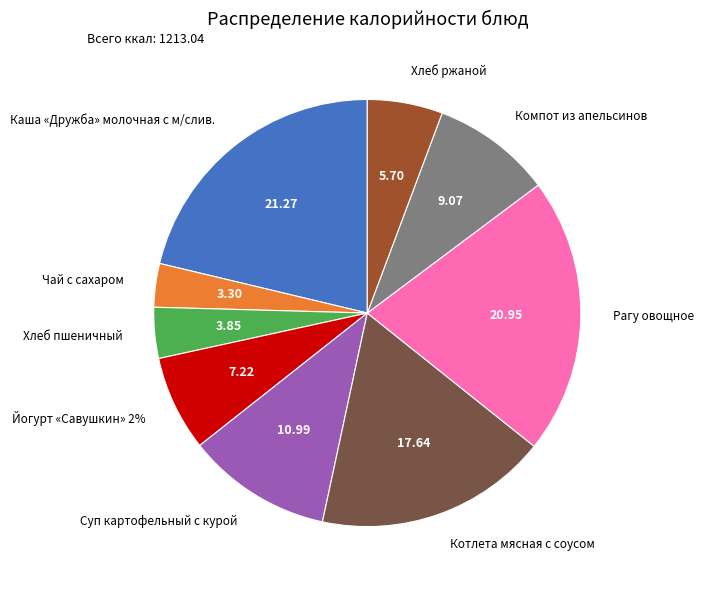

Rank the categories by value from lowest to highest.

Чай с сахаром, Хлеб пшеничный, Хлеб ржаной, Йогурт «Савушкин» 2%, Компот из апельсинов, Суп картофельный с курой, Котлета мясная с соусом, Рагу овощное, Каша «Дружба» молочная с м/слив.